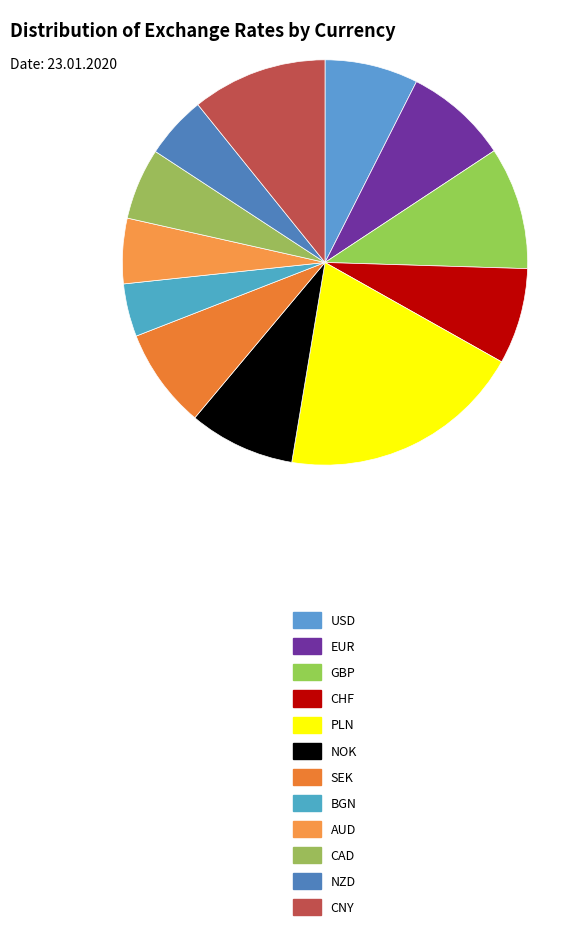

How many segments does this pie chart have?

12